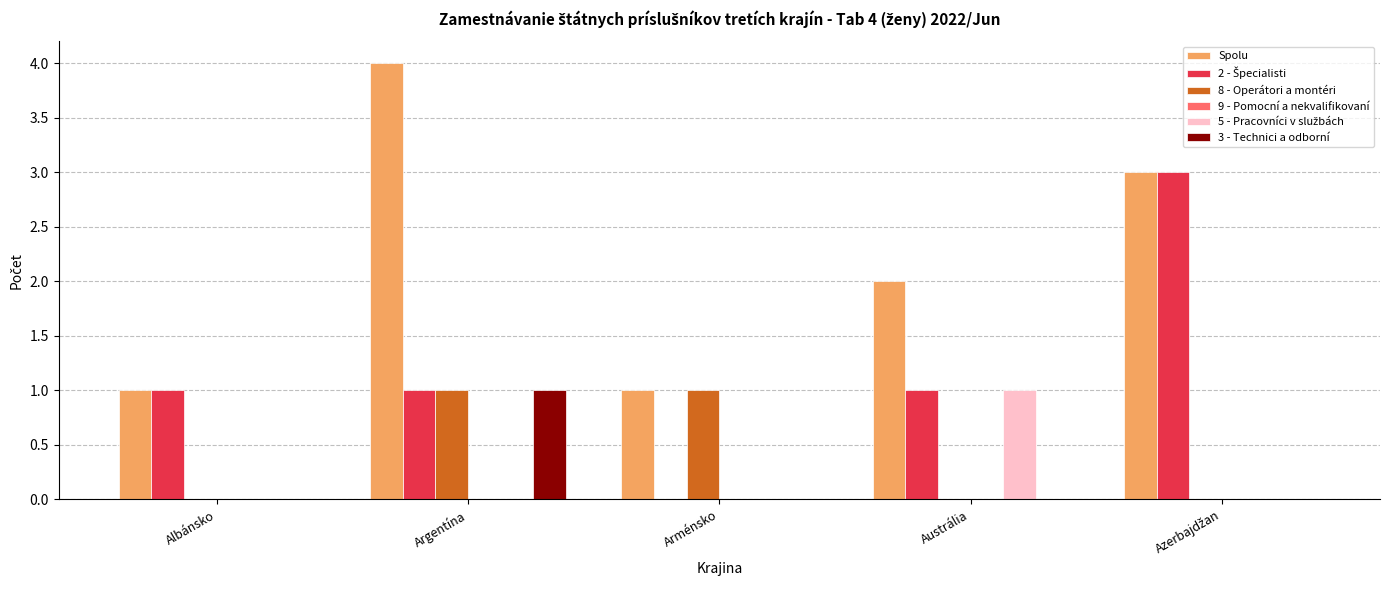

How many series are shown in this chart?

5